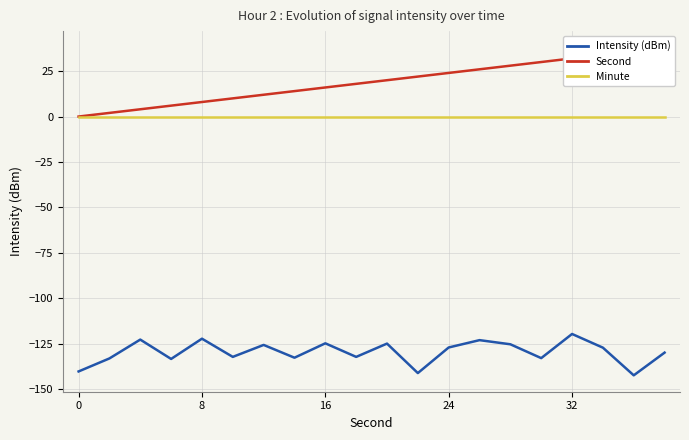

How many data points in Second are above 20?

9